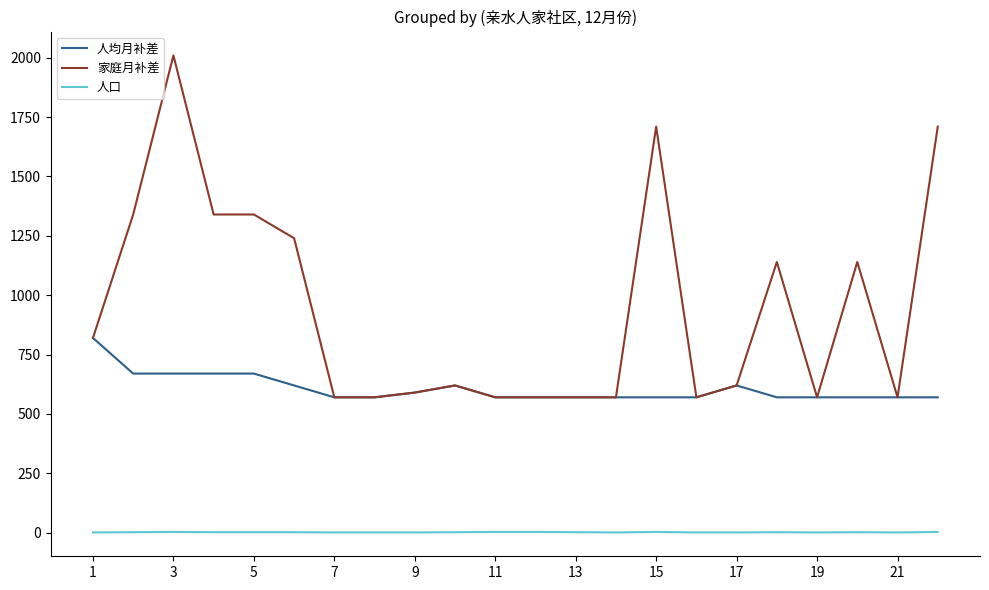

What is the lowest value of the 家庭月补差 series?

570